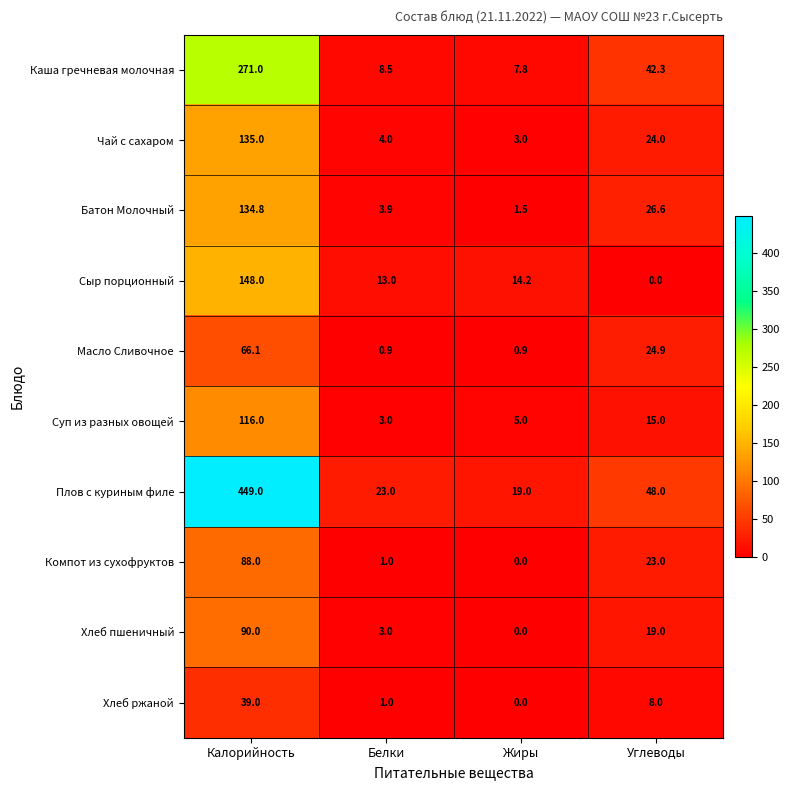

Which series changed the most between Белки and Жиры?

Плов с куриным филе